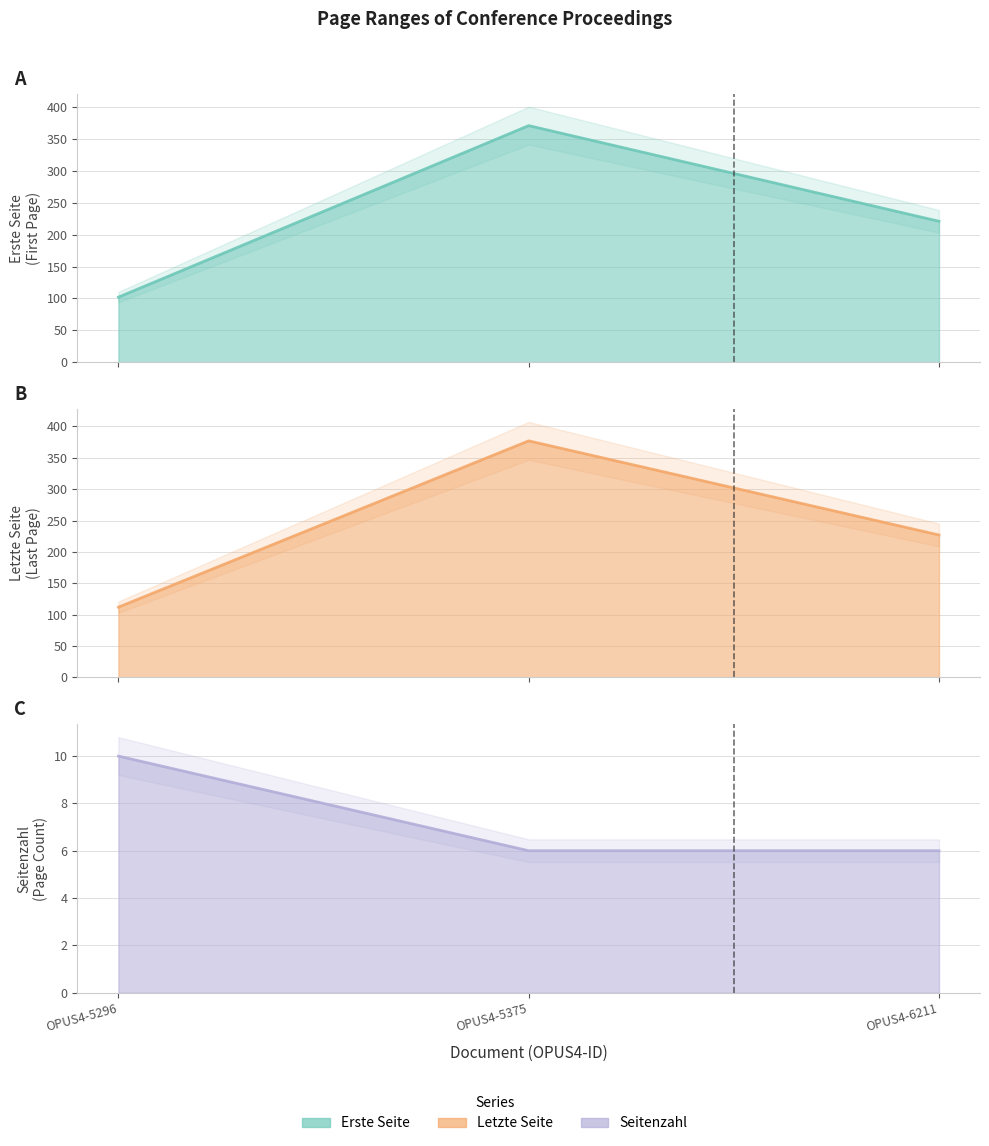

Which label corresponds to the smallest value in the chart?

OPUS4-5375